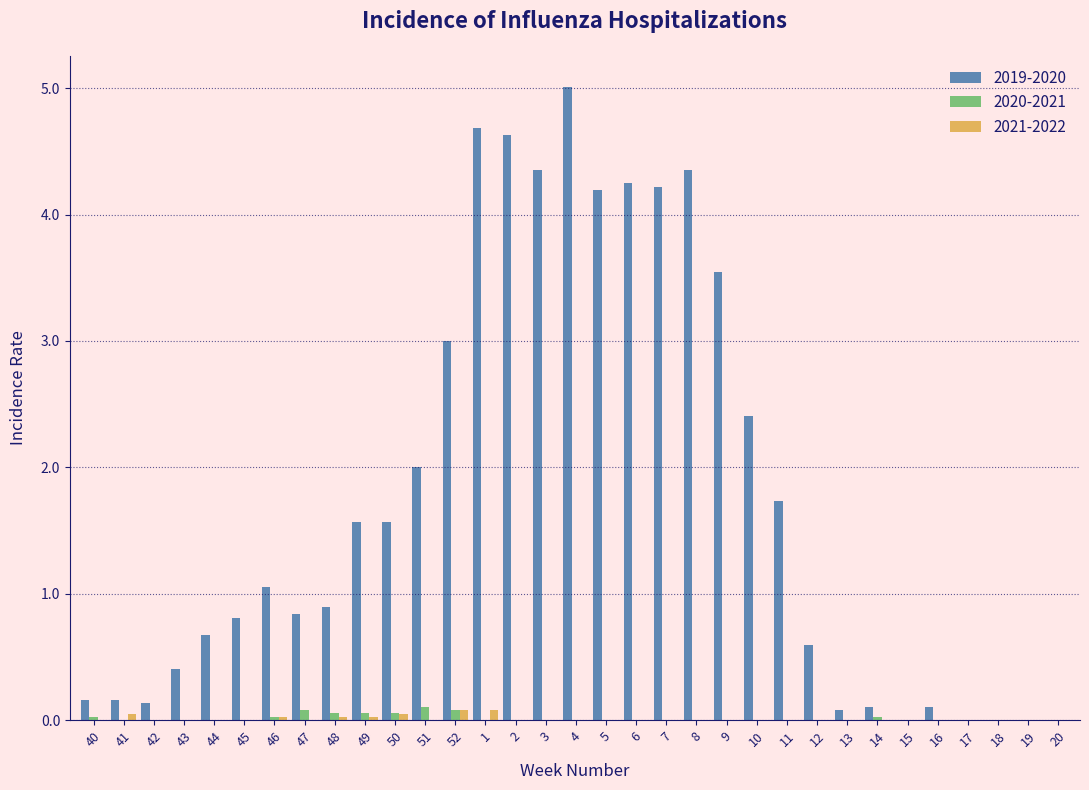

True or false: 2019-2020 has a value of 4.4 at 8.

True